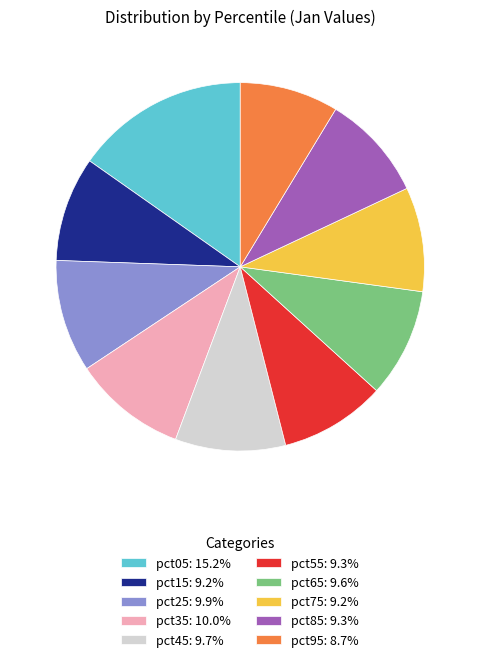

Is there any slice that represents more than half of the pie?

No